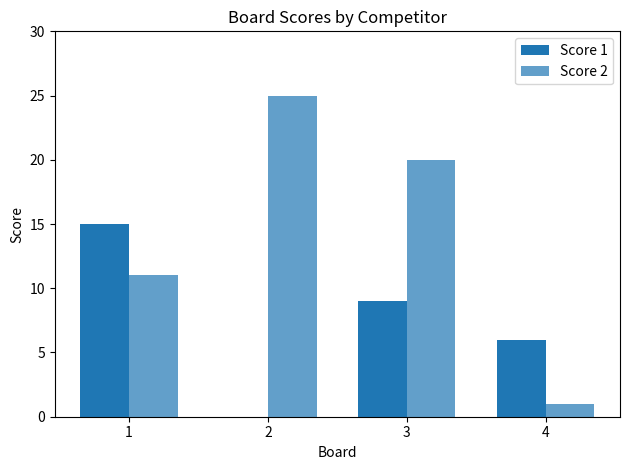

How many groups of bars are there?

4